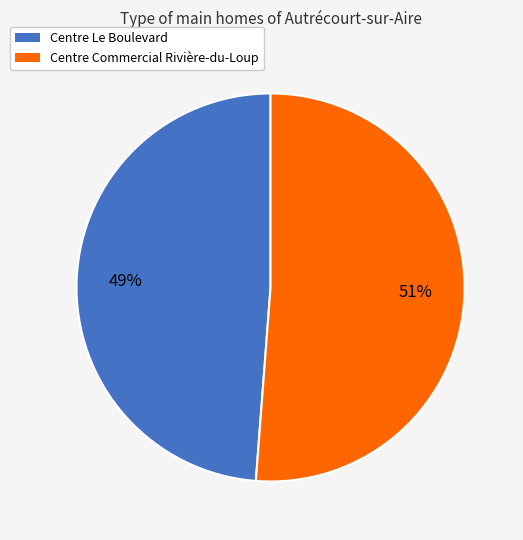

Is it true that Centre Commercial Rivière-du-Loup is 63% of the pie?

False